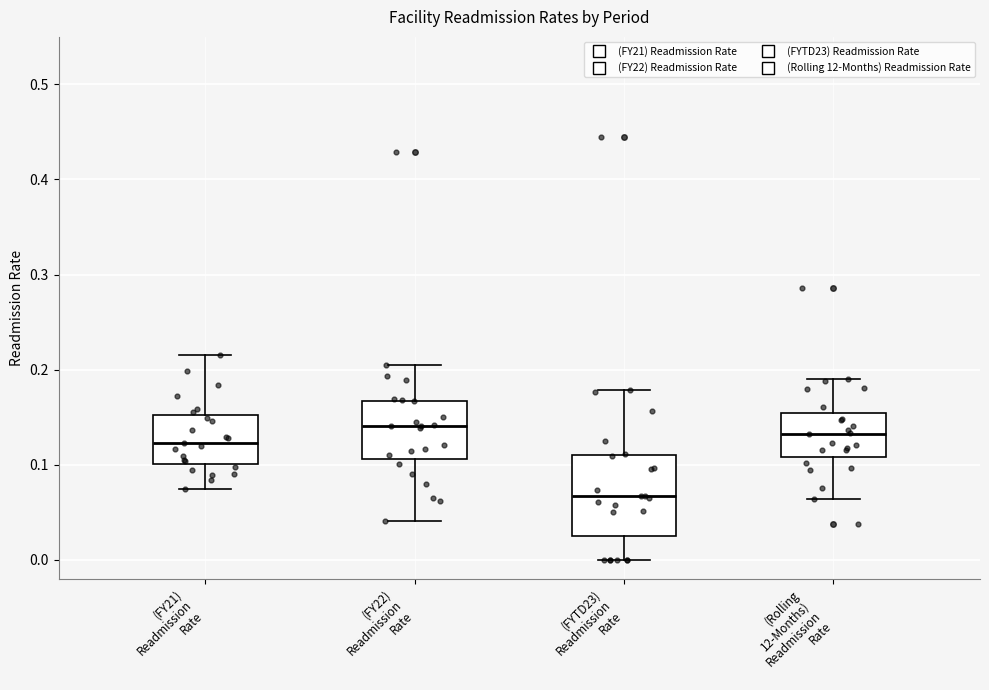

Reading left to right, read every box against the y-axis: the position of its median line, the range the box covers, and the ends of its whiskers. The values are not printed on the chart, so give them approximately, as read against the axis.

(FY21) Readmission Rate: median 0.12, box 0.10 to 0.15, whiskers 0.07 to 0.22
(FY22) Readmission Rate: median 0.14, box 0.11 to 0.17, whiskers 0.04 to 0.20
(FYTD23) Readmission Rate: median 0.07, box 0.03 to 0.11, whiskers 0.00 to 0.18
(Rolling 12-Months) Readmission Rate: median 0.13, box 0.11 to 0.15, whiskers 0.06 to 0.19